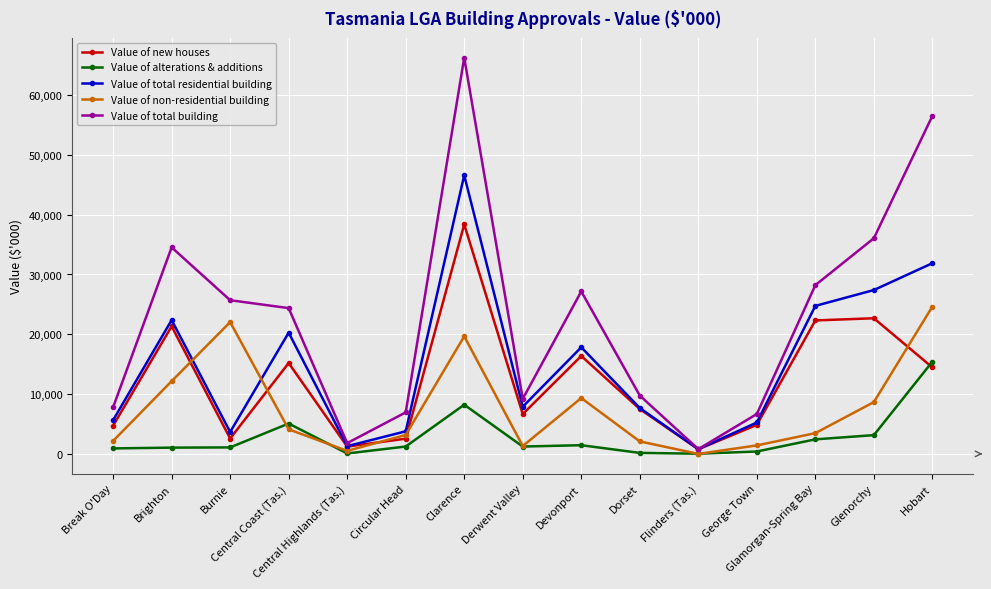

True or false: Value of alterations & additions and Value of new houses cross at least once.

True